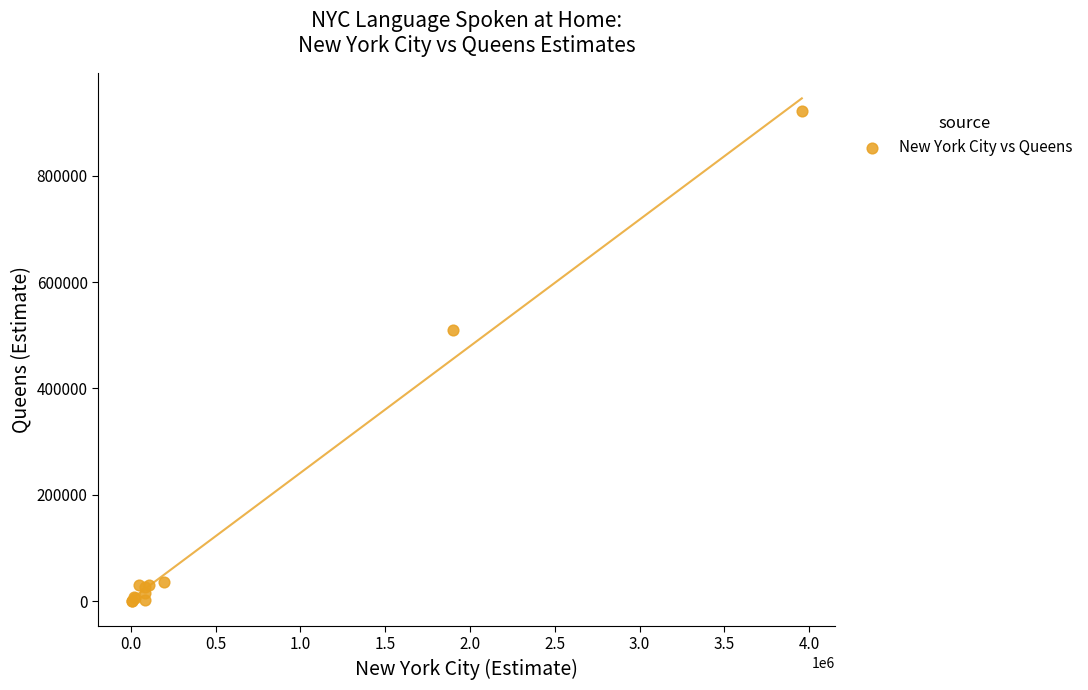

What Y value in the scatter plot is closest to 460821?

509025